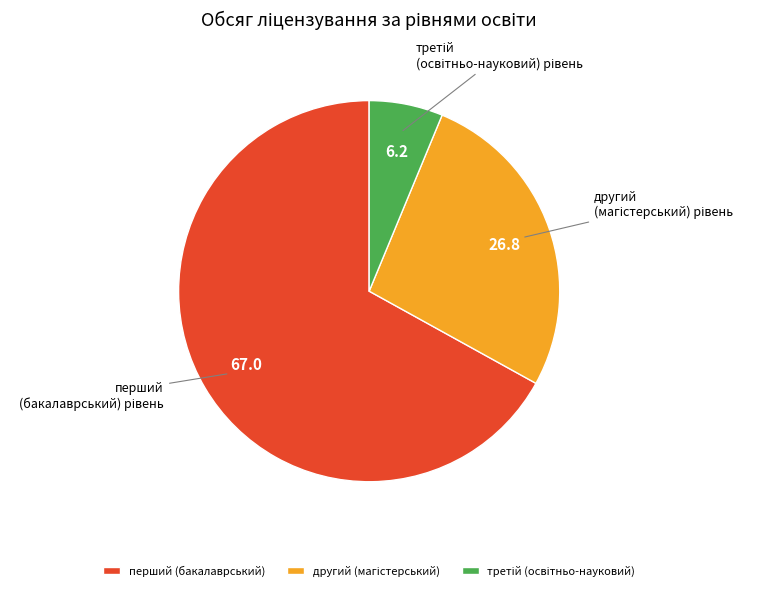

How many slices are in this pie chart?

3